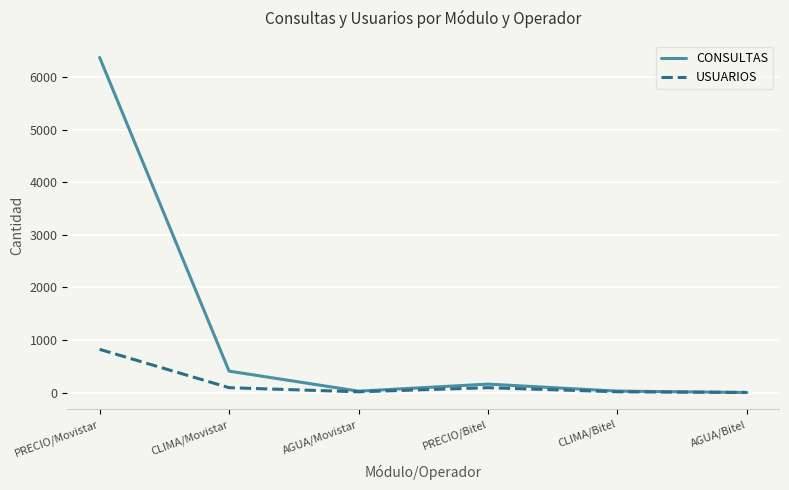

At how many categories does at least one series exceed 5358?

1